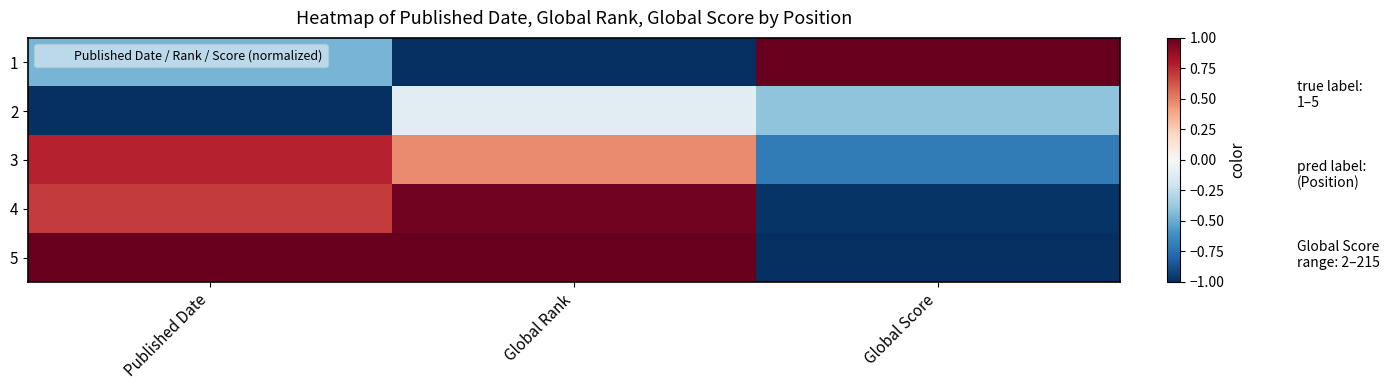

What is the difference between the highest and lowest values at Published Date?

2.0